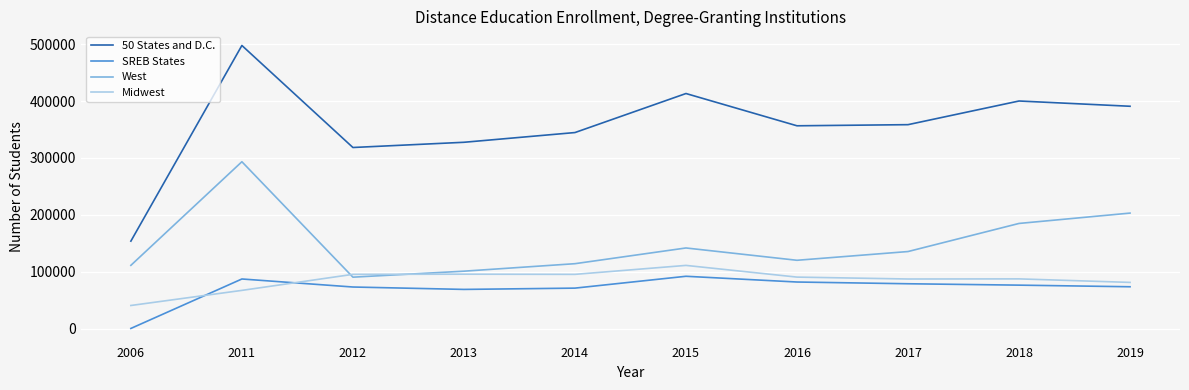

At which label does 50 States and D.C. reach its peak?

2011